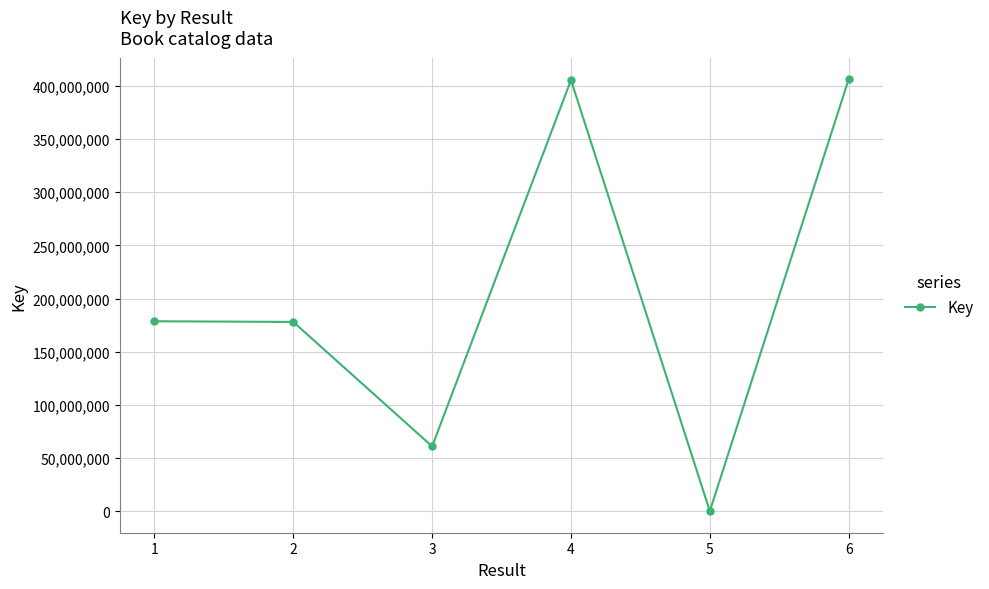

What is the change in value from 2 to 3?

-117083056